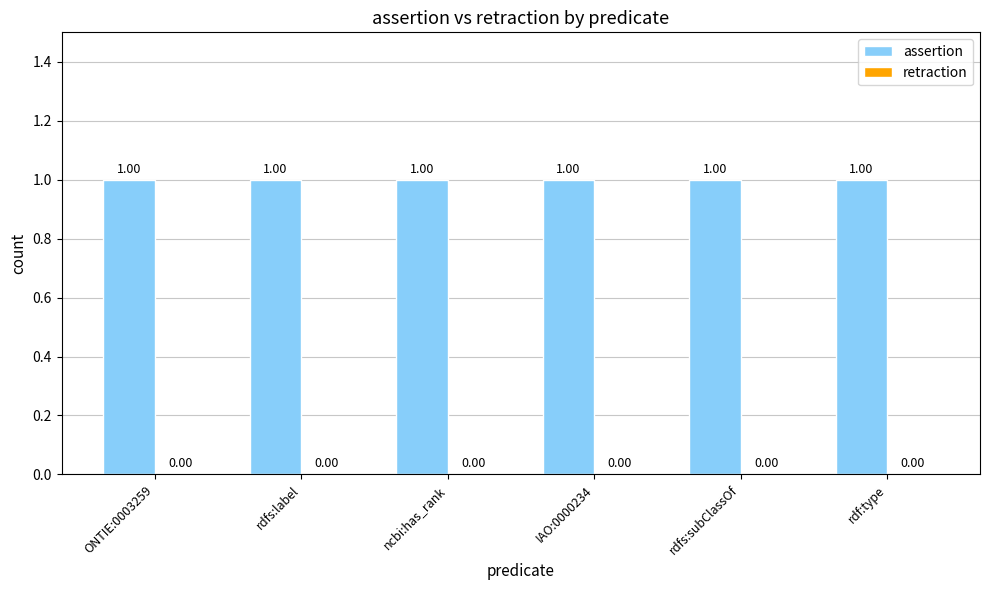

At which label is assertion closest to 1?

ONTIE:0003259